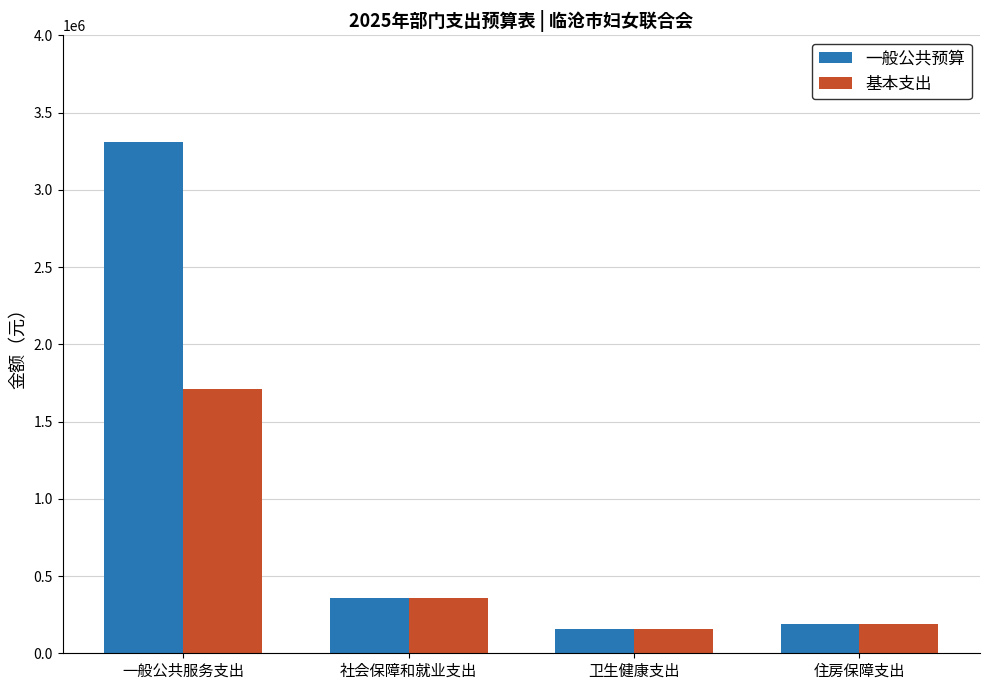

What are all the series names shown in the legend?

一般公共预算, 基本支出